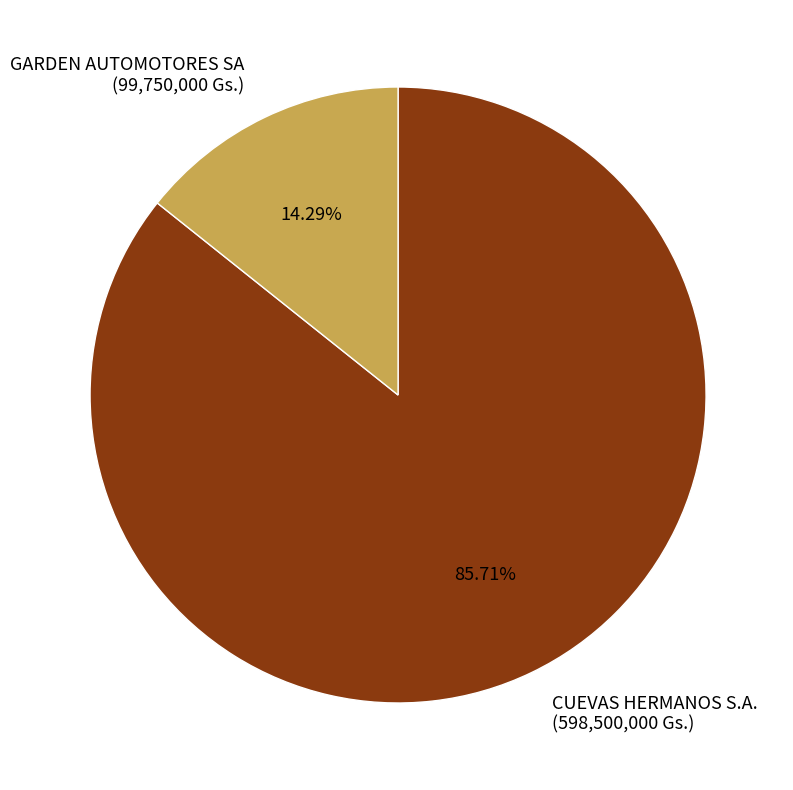

To the nearest percent, what is the difference between the CUEVAS HERMANOS S.A. and GARDEN AUTOMOTORES SA slice percentages?

71%